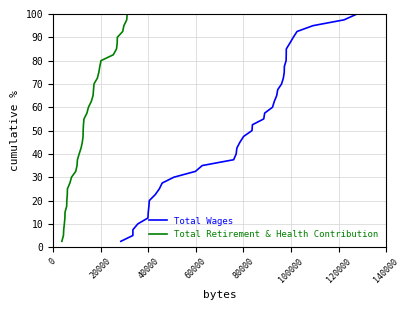

How many data points in Total Retirement & Health Contribution are above 52?

20